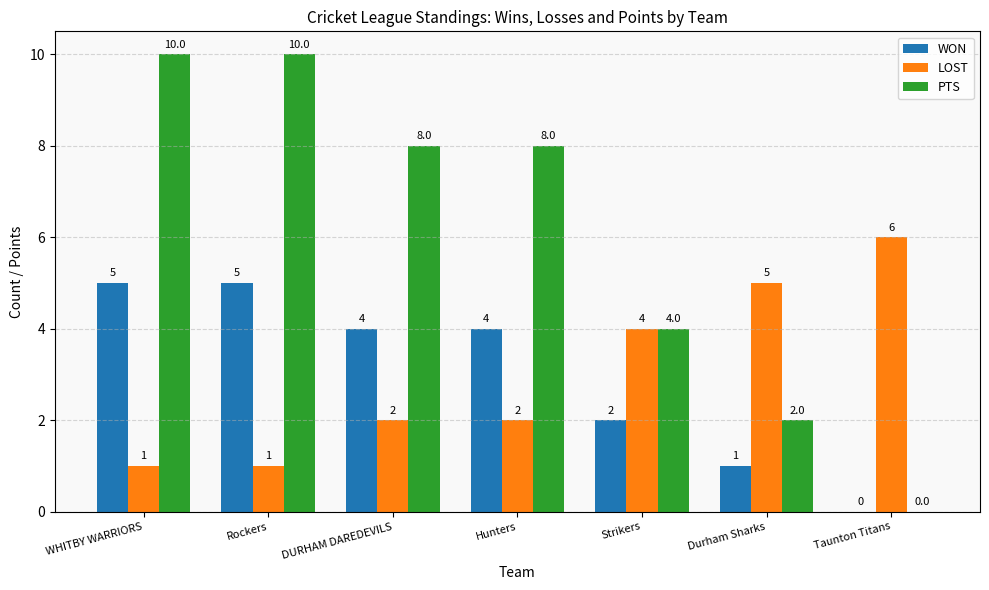

What is the highest value of the LOST series?

6